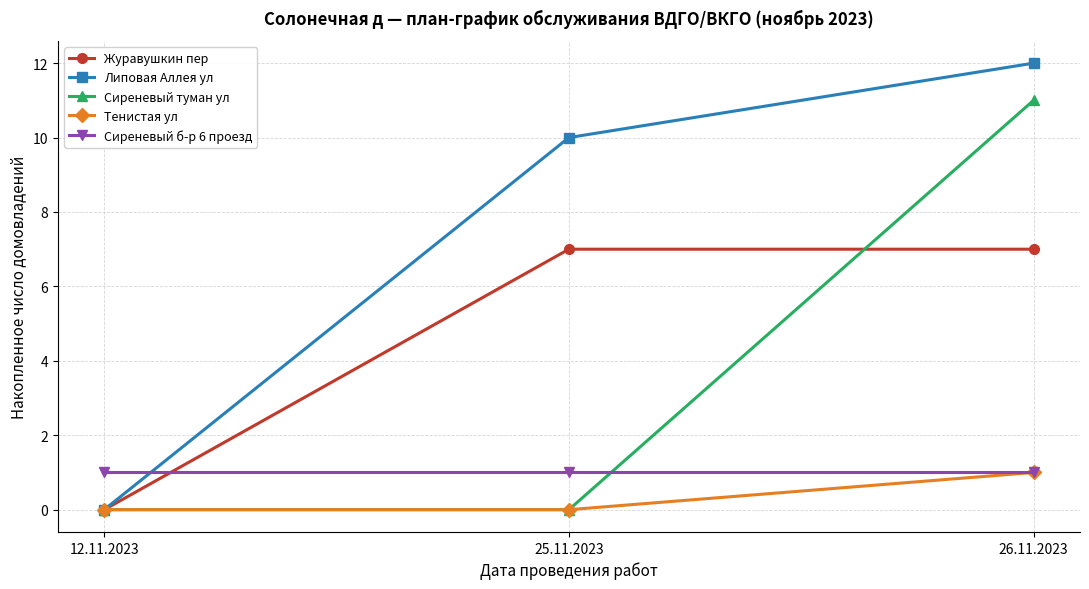

Is the value of Тенистая ул at 25.11.2023 greater than the value of Липовая Аллея ул at 25.11.2023?

No